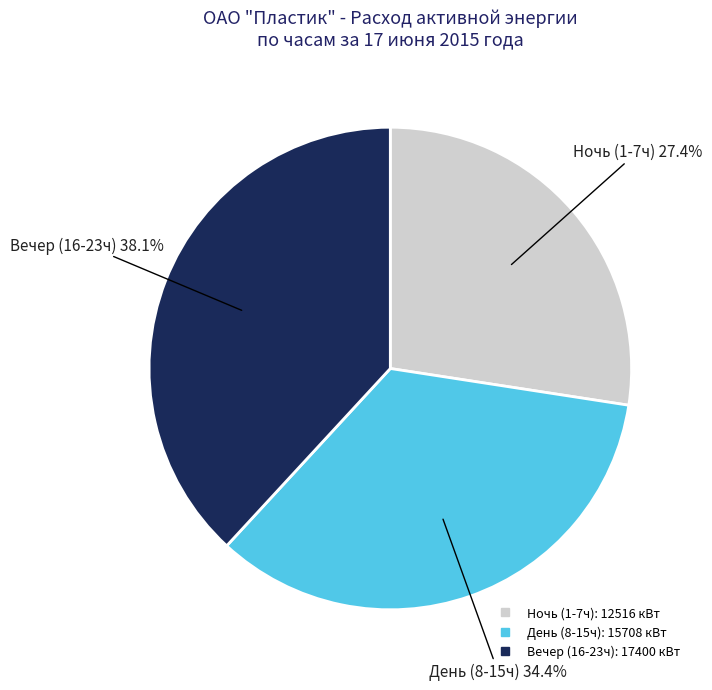

Does any single category account for the majority?

No